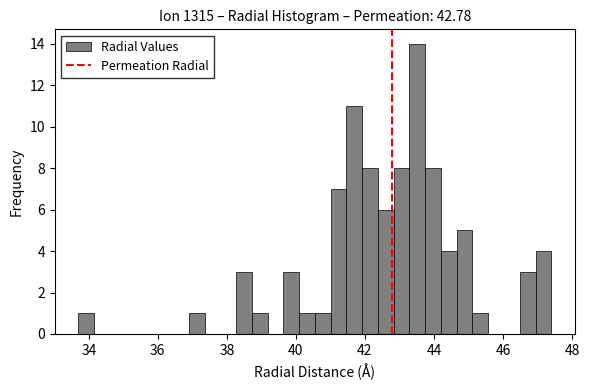

Read against the x-axis, roughly where is the centre of the tallest bar?

43.6